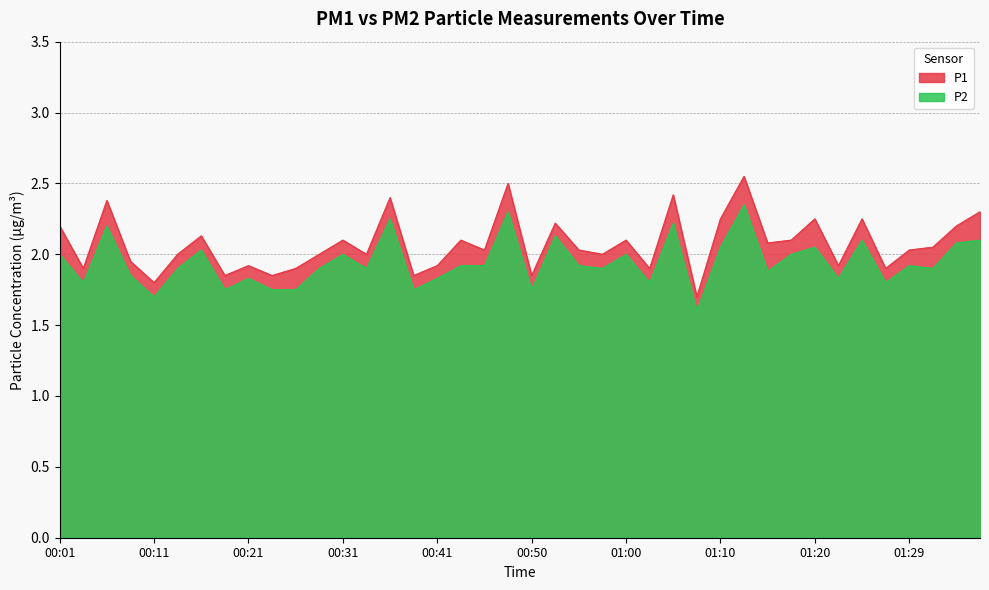

Does the chart display data point markers on the line(s)?

No